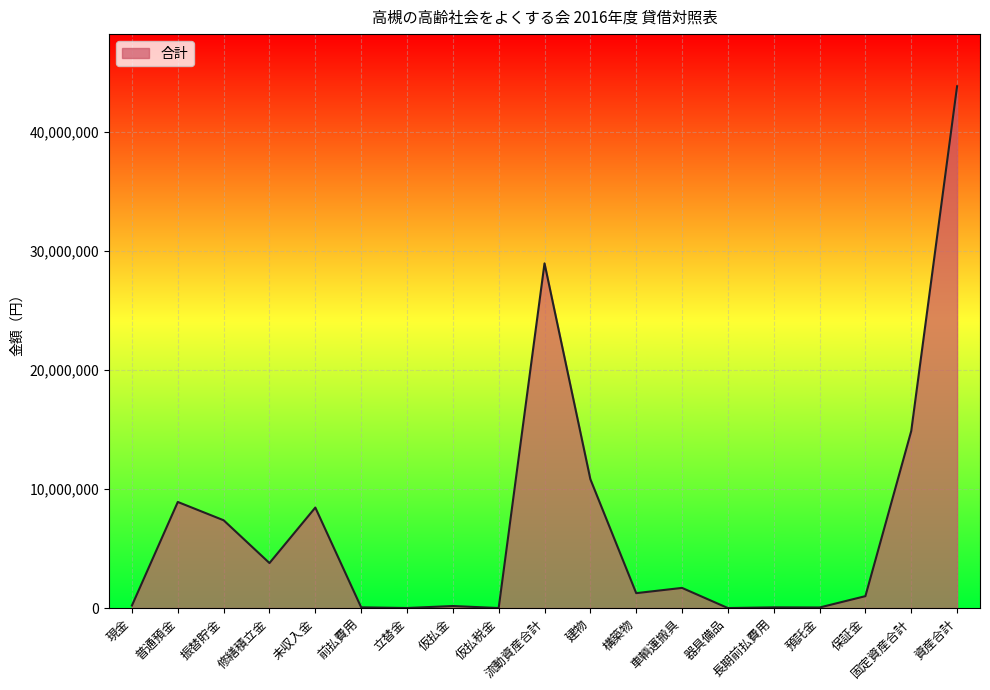

What is the maximum value shown in the chart?

43830088